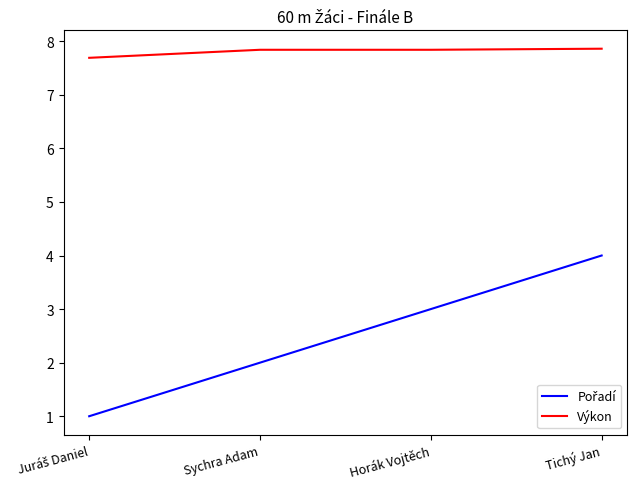

Is it true that Výkon equals 7.8 at Sychra Adam?

True